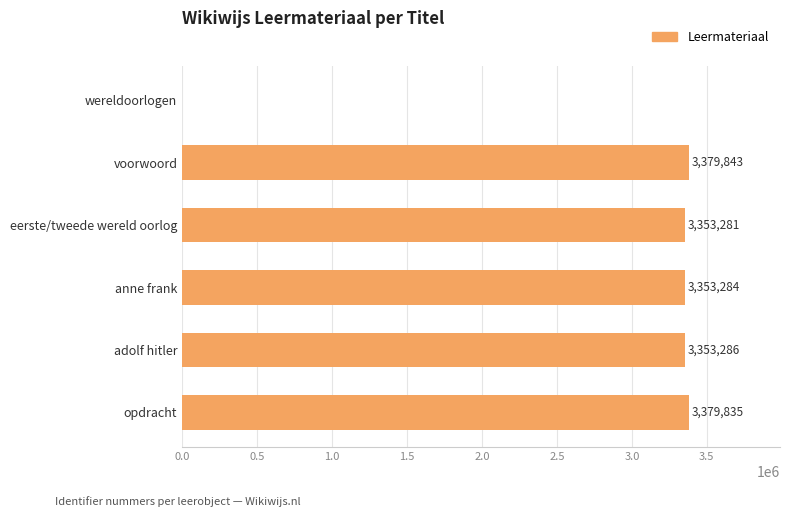

Reading top to bottom, extract all data points from this chart.

wereldoorlogen=0	voorwoord=3379843	eerste/tweede wereld oorlog=3353281	anne frank=3353284	adolf hitler=3353286	opdracht=3379835